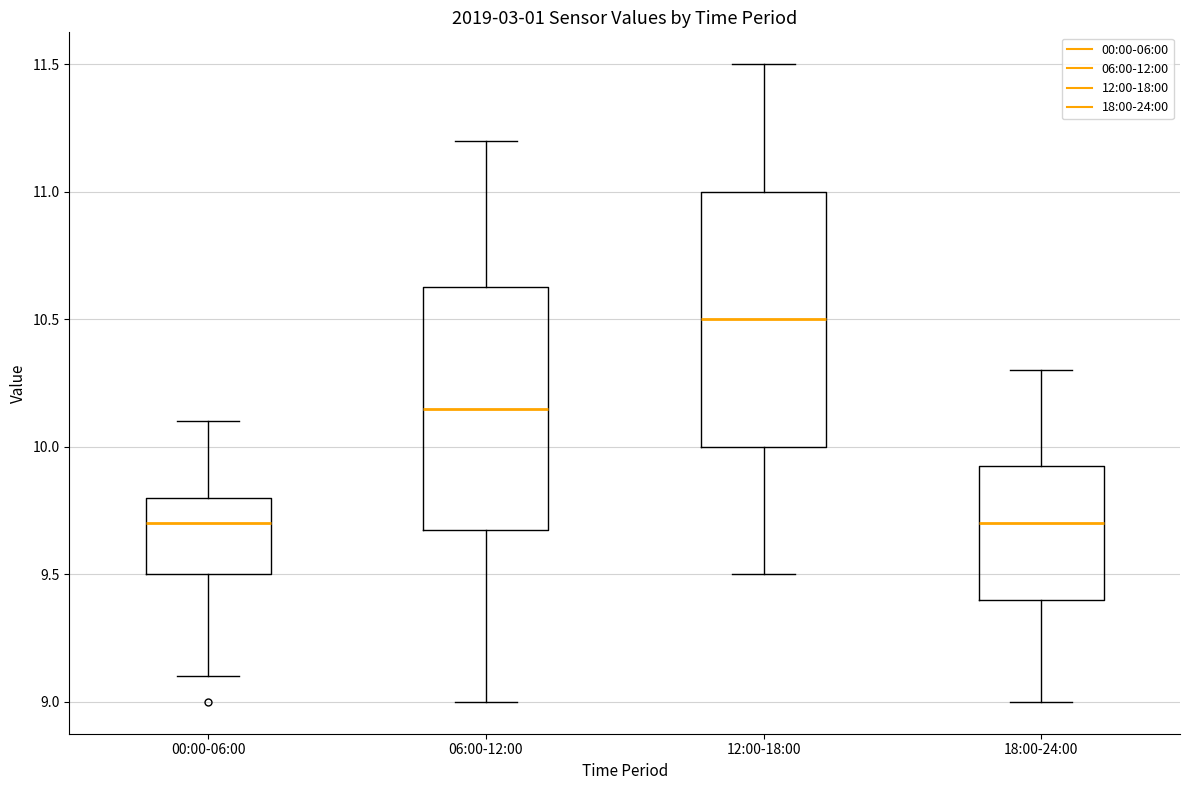

Reading left to right, read every box against the y-axis: the position of its median line, the range the box covers, and the ends of its whiskers. The values are not printed on the chart, so give them approximately, as read against the axis.

00:00-06:00: median 9.70, box 9.50 to 9.80, whiskers 9.10 to 10.10
06:00-12:00: median 10.15, box 9.70 to 10.65, whiskers 9.00 to 11.20
12:00-18:00: median 10.50, box 10.00 to 11.00, whiskers 9.50 to 11.50
18:00-24:00: median 9.70, box 9.40 to 9.95, whiskers 9.00 to 10.30